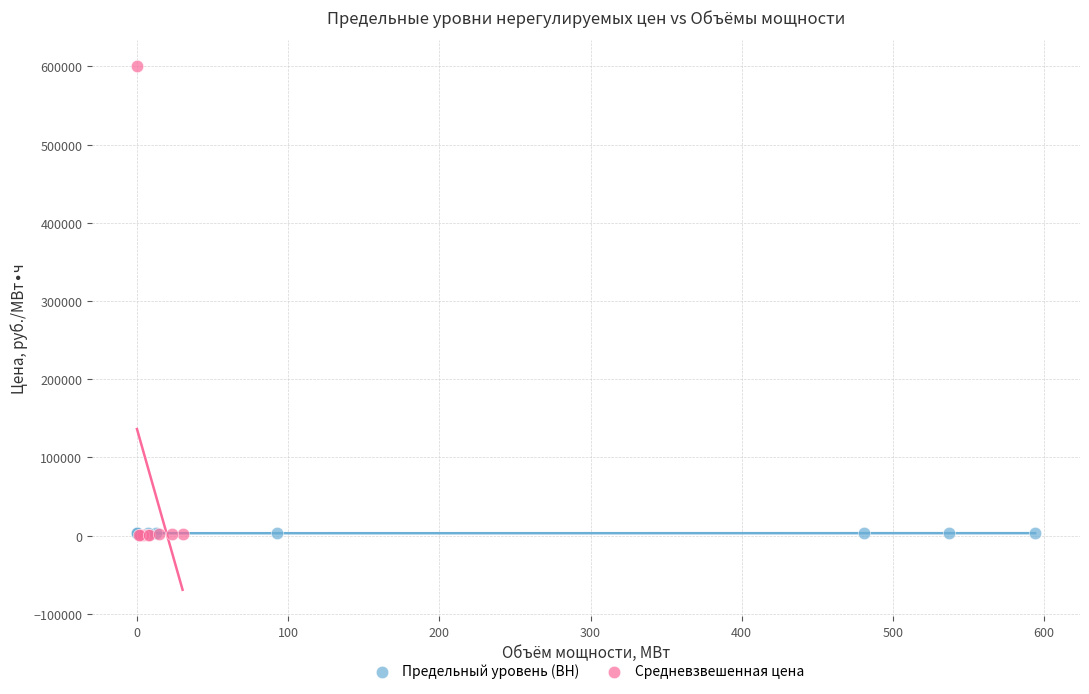

What are all the series names shown in the legend?

Предельный уровень (ВН), Средневзвешенная цена